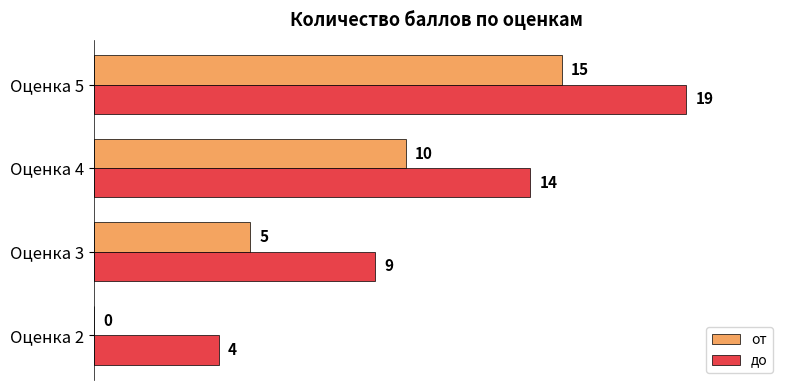

What is the sum of the до values at Оценка 5 and Оценка 4?

33